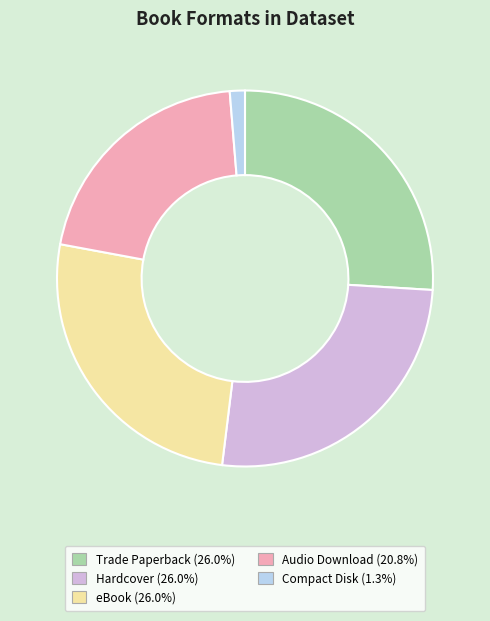

Which has a higher value, Compact Disk or Trade Paperback?

Trade Paperback